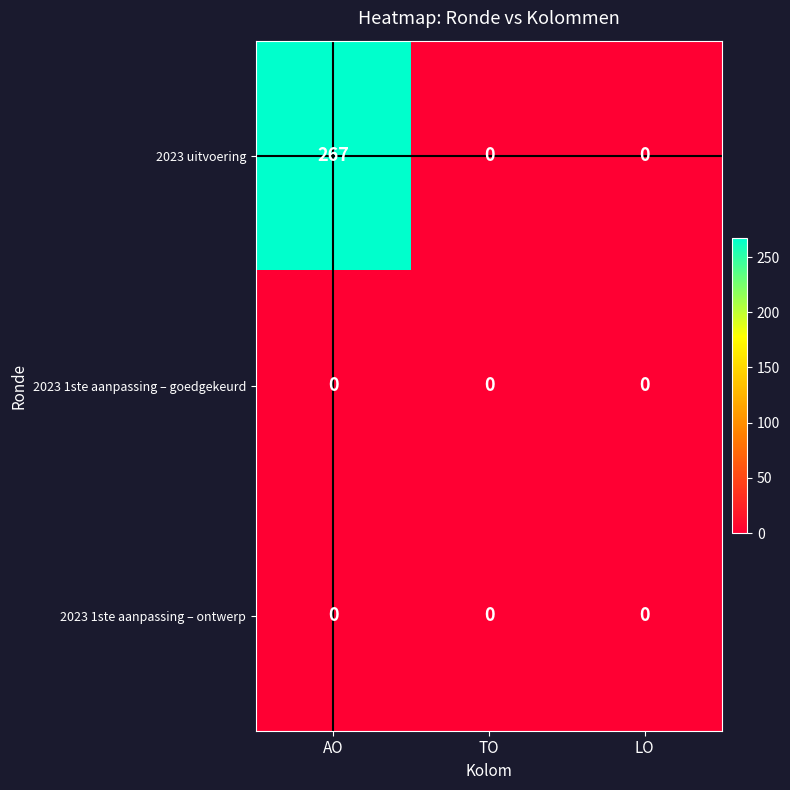

Which series has the largest range (max minus min)?

2023 uitvoering